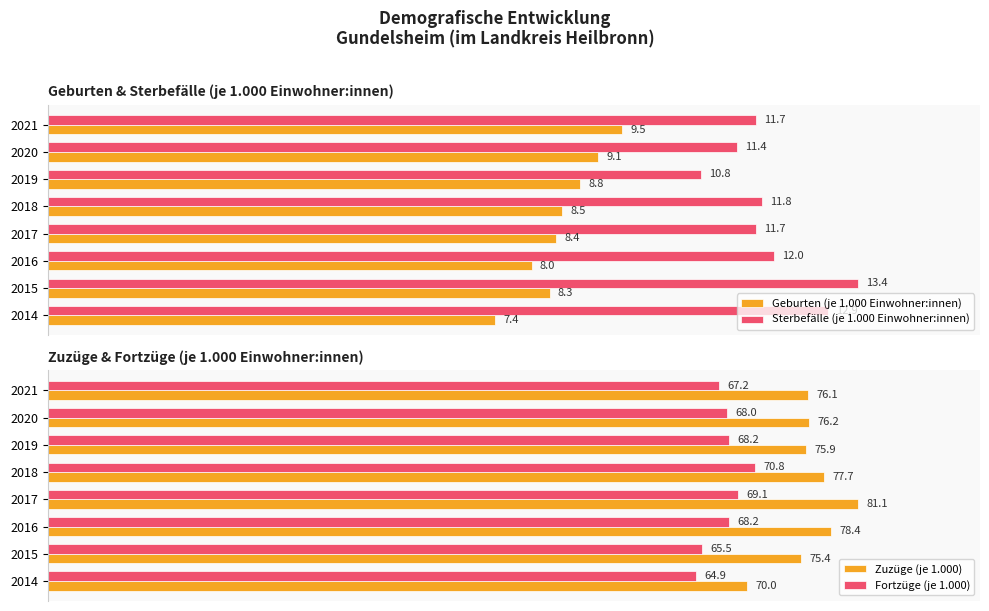

Is the value of Sterbefälle (je 1.000 Einwohner:innen) at 2019 greater than the value of Geburten (je 1.000 Einwohner:innen) at 2014?

Yes